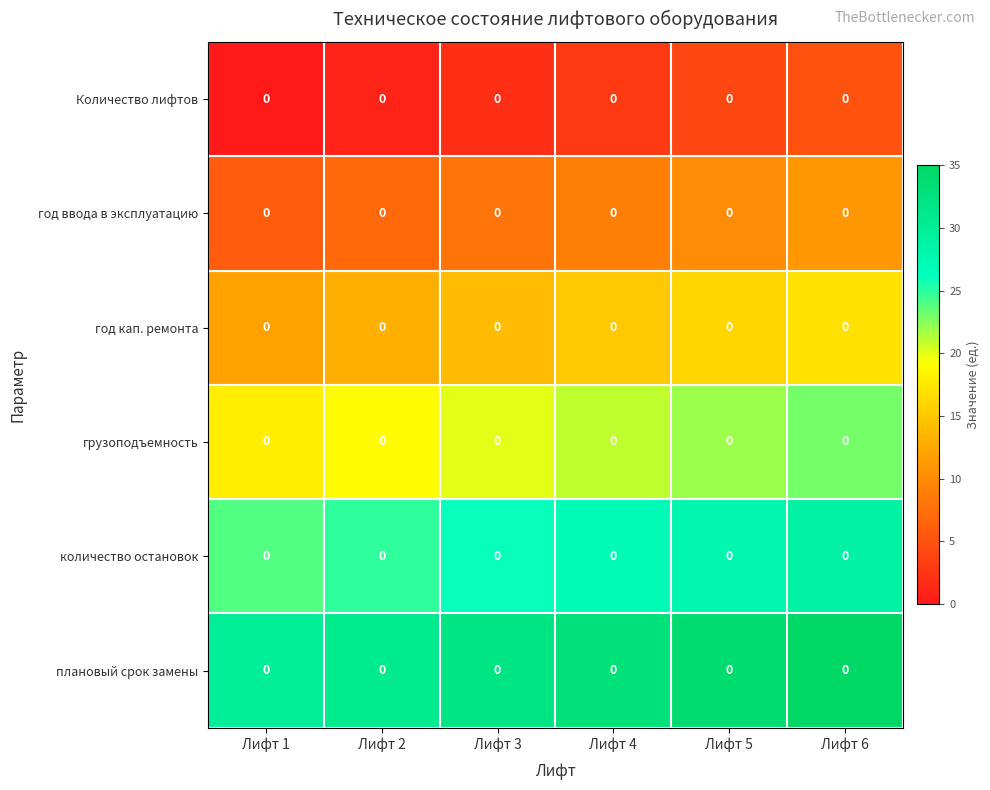

Reading right to left, extract all data points from this chart.

Количество лифтов: Лифт 6=0	Лифт 5=0	Лифт 4=0	Лифт 3=0	Лифт 2=0	Лифт 1=0
год ввода в эксплуатацию: Лифт 6=0	Лифт 5=0	Лифт 4=0	Лифт 3=0	Лифт 2=0	Лифт 1=0
год кап. ремонта: Лифт 6=0	Лифт 5=0	Лифт 4=0	Лифт 3=0	Лифт 2=0	Лифт 1=0
грузоподъемность: Лифт 6=0	Лифт 5=0	Лифт 4=0	Лифт 3=0	Лифт 2=0	Лифт 1=0
количество остановок: Лифт 6=0	Лифт 5=0	Лифт 4=0	Лифт 3=0	Лифт 2=0	Лифт 1=0
плановый срок замены: Лифт 6=0	Лифт 5=0	Лифт 4=0	Лифт 3=0	Лифт 2=0	Лифт 1=0